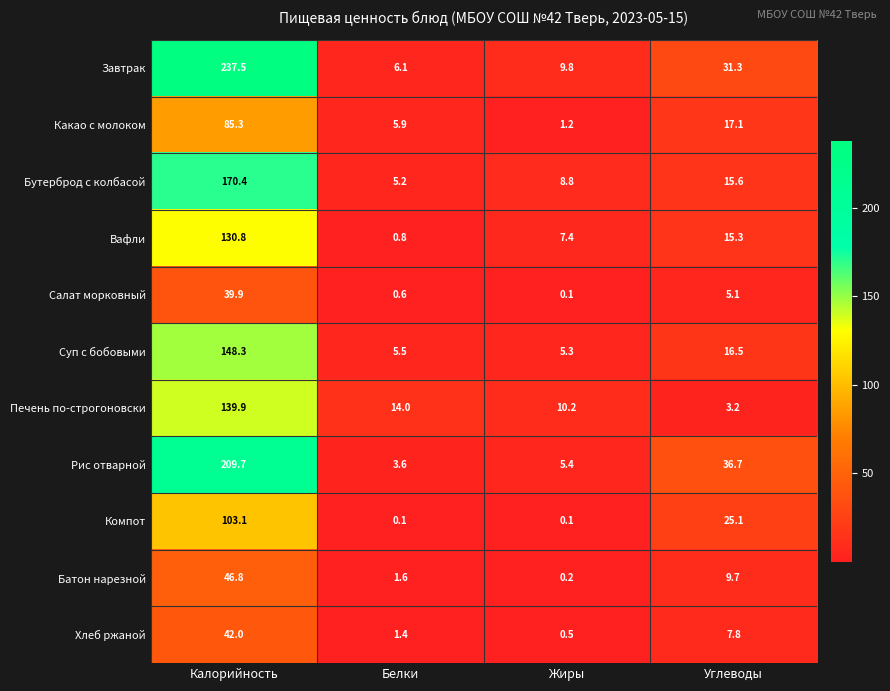

Read the Хлеб ржаной value at Белки.

1.4